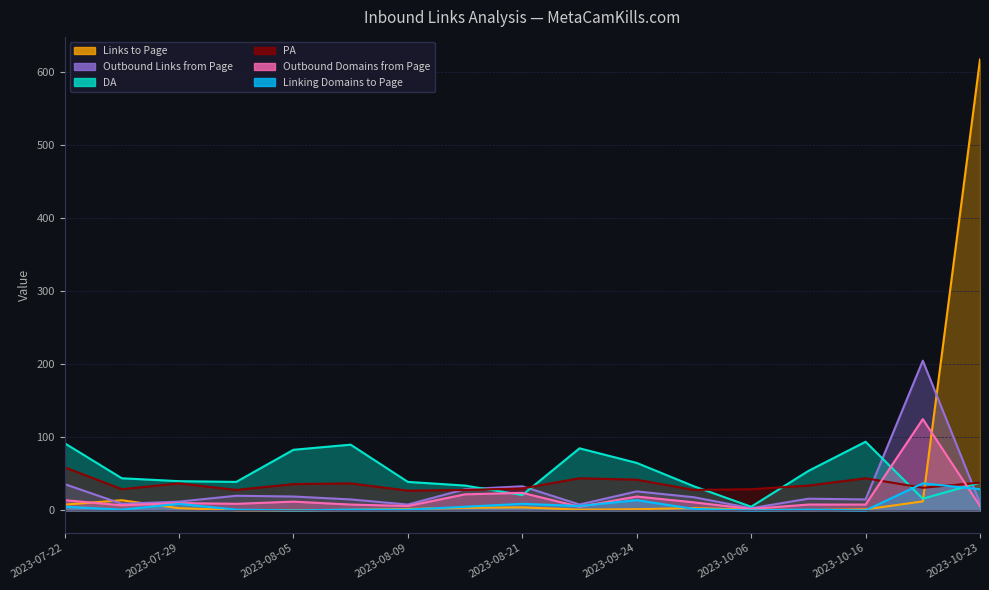

What is the approximate value of DA at 2023-10-06?

5.0